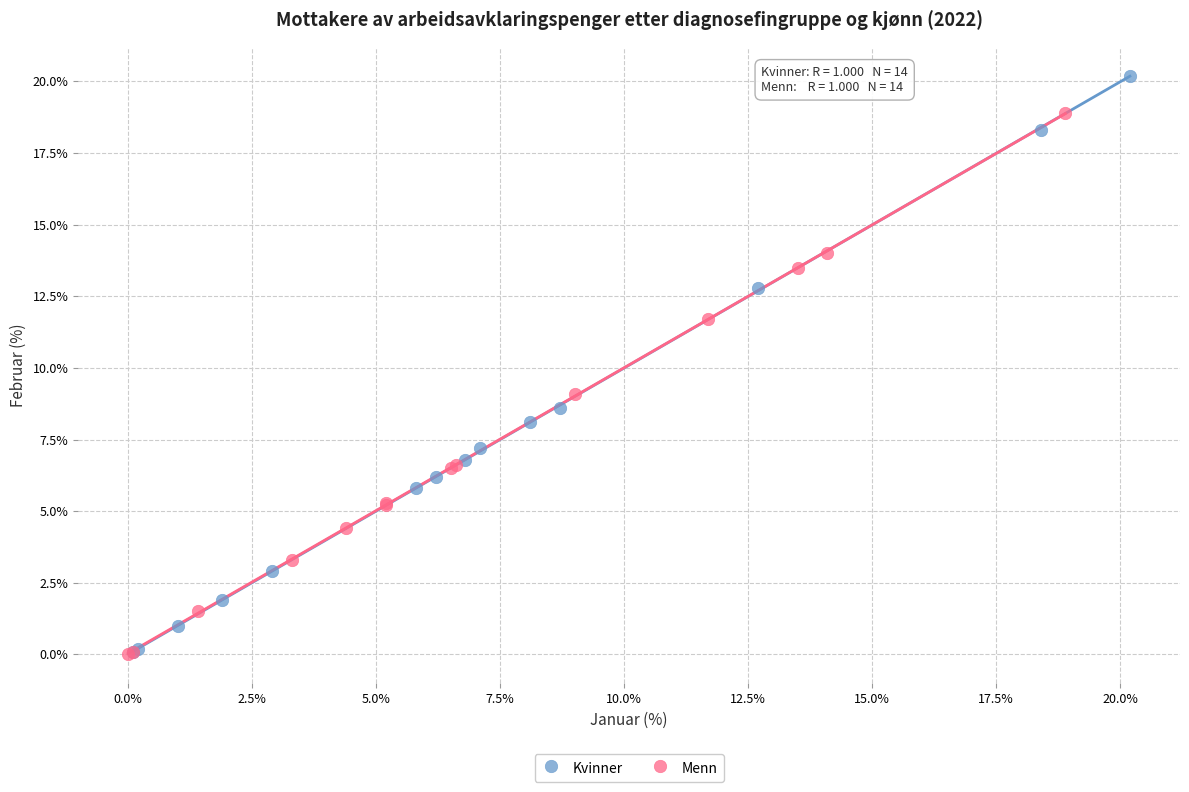

Which series reaches the maximum Y coordinate?

Kvinner